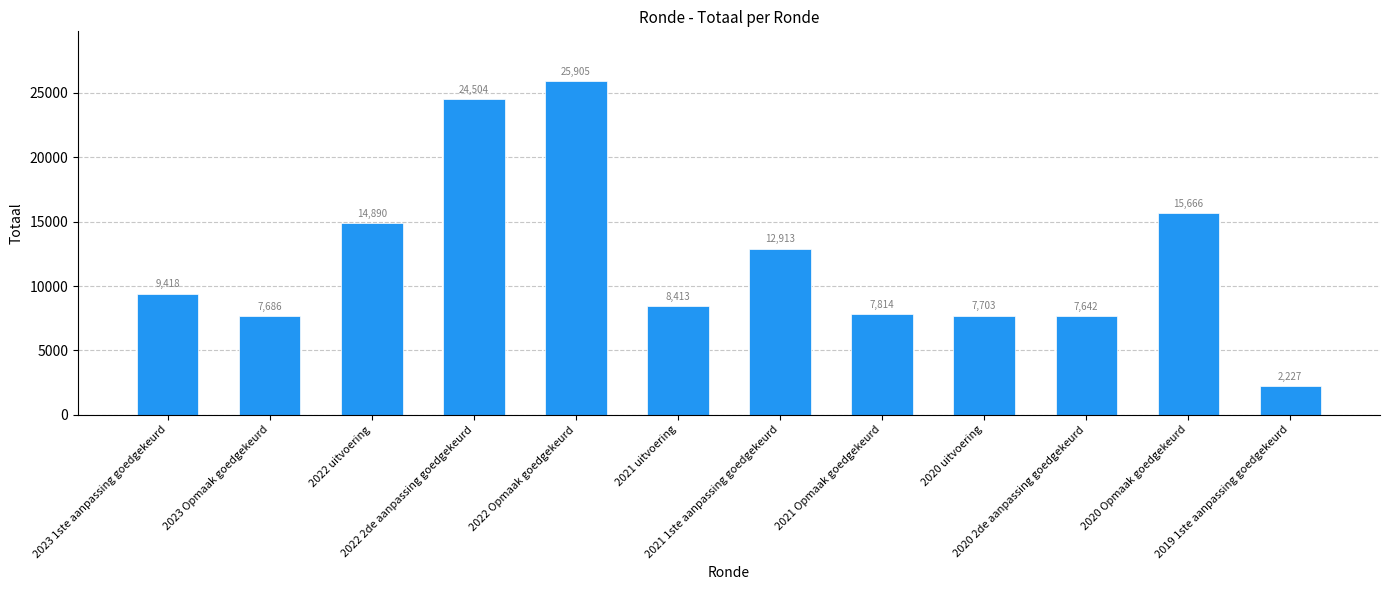

How many bars are there in total?

12